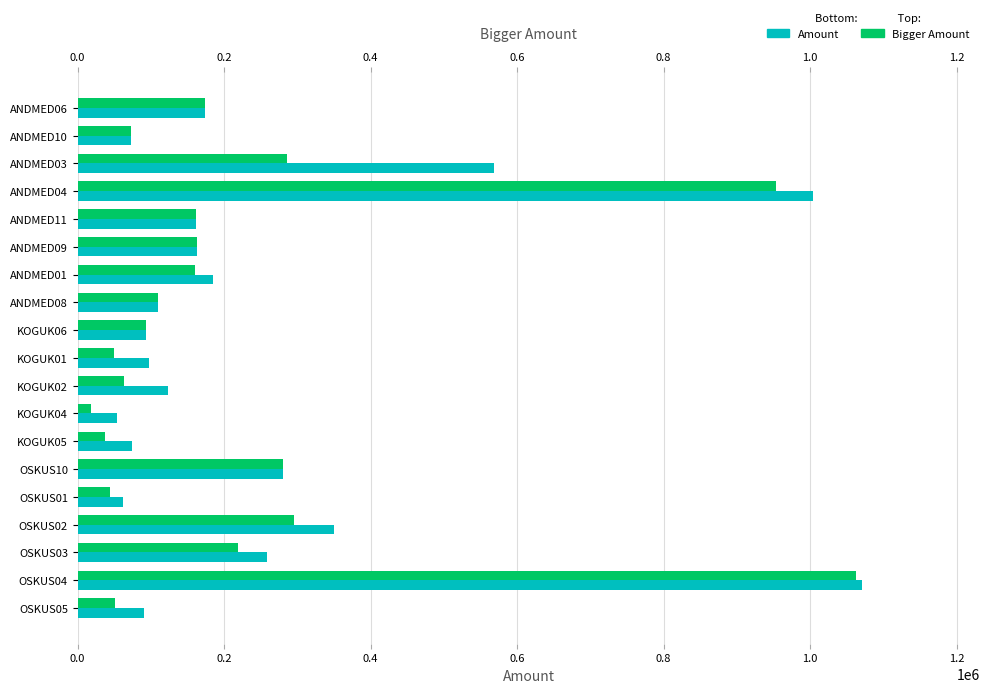

The value of Amount at OSKUS03 is 258933. True or false?

True